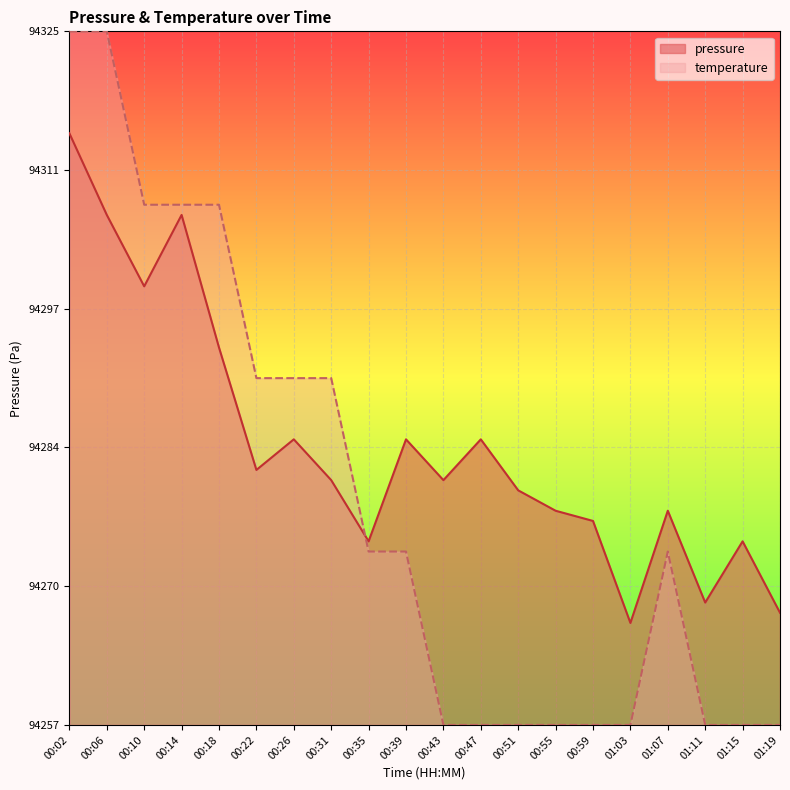

List the series in order of their peak value, highest first.

temperature, pressure